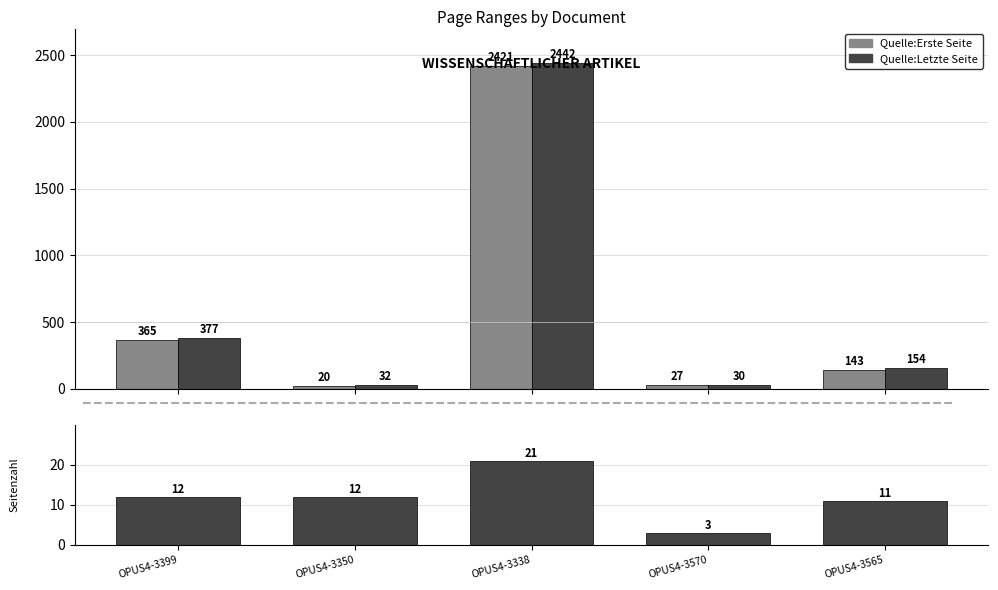

Which series has the largest total across all categories?

Quelle:Letzte Seite